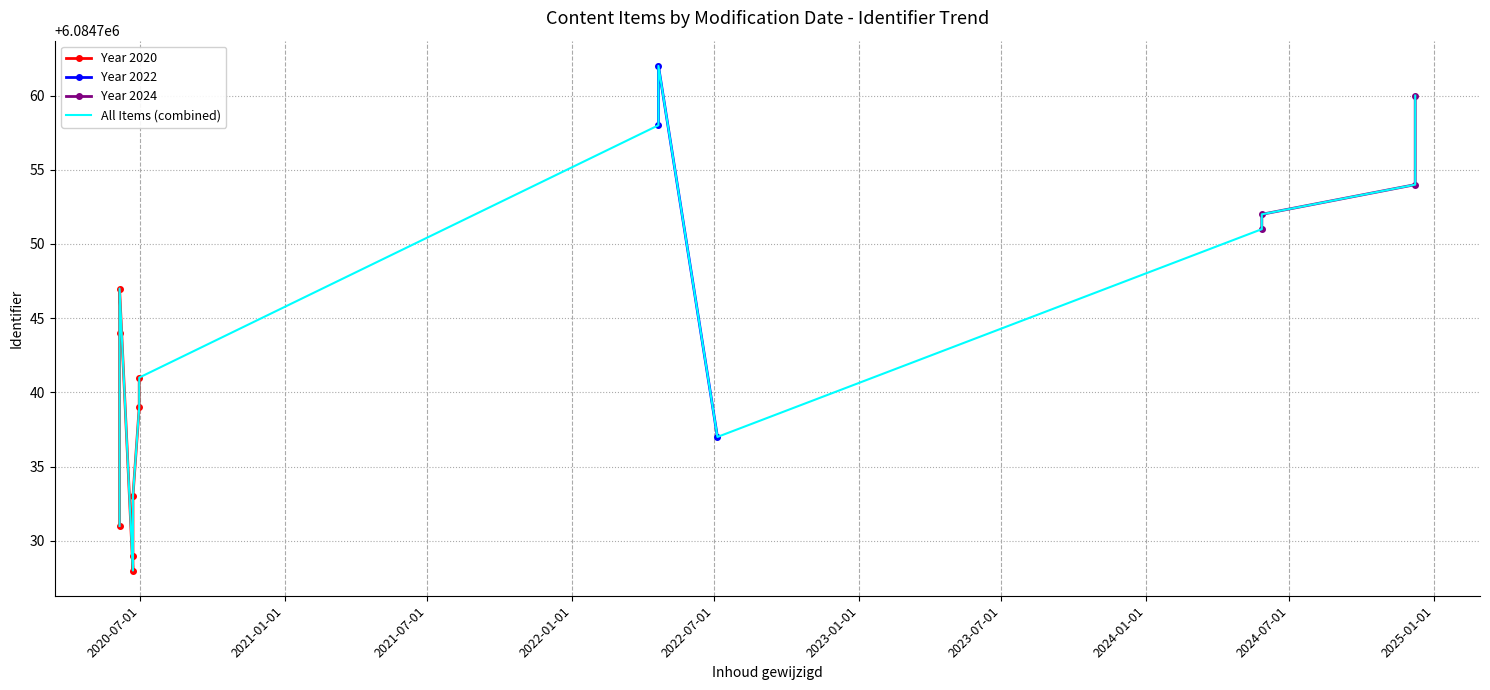

Count the number of categories in the chart.

15